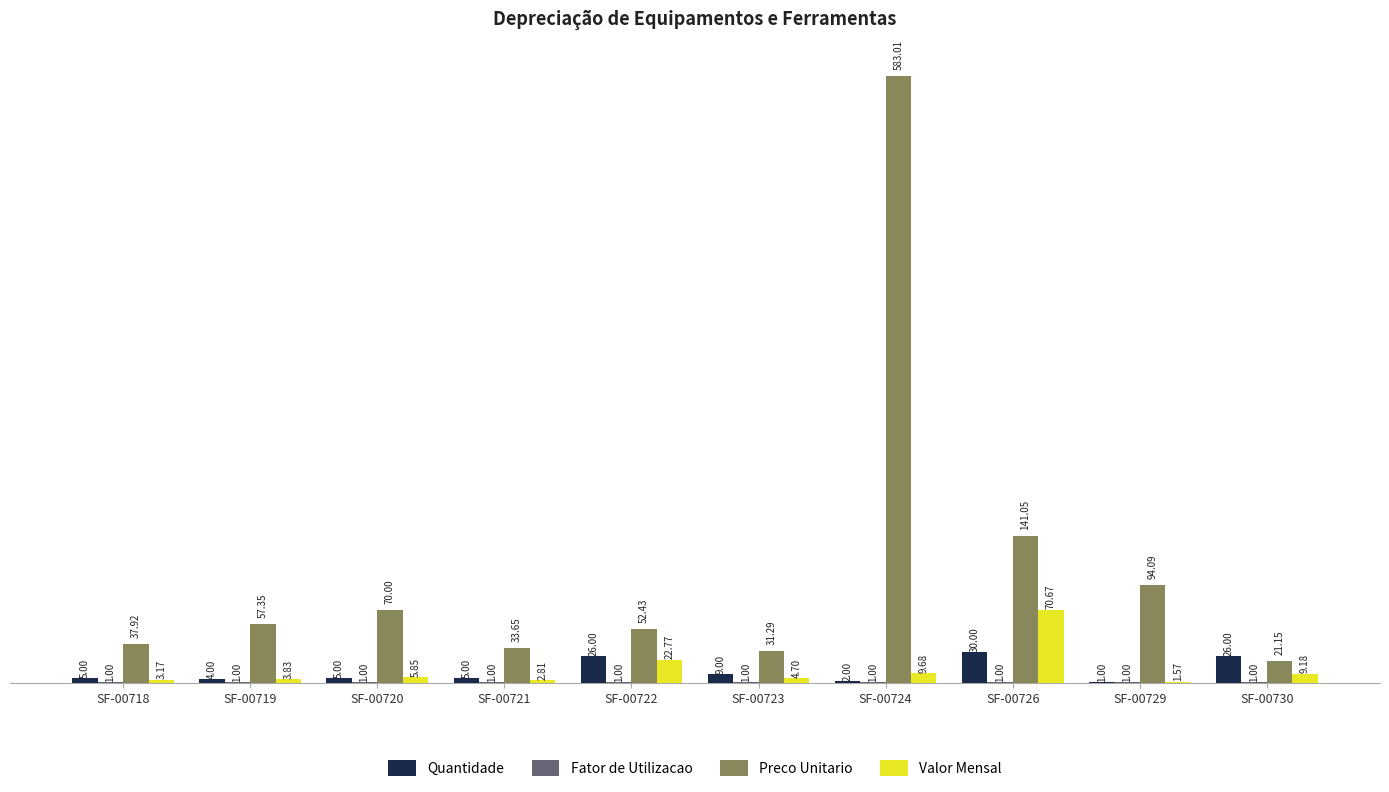

Which series changed the most between SF-00723 and SF-00724?

Preco Unitario